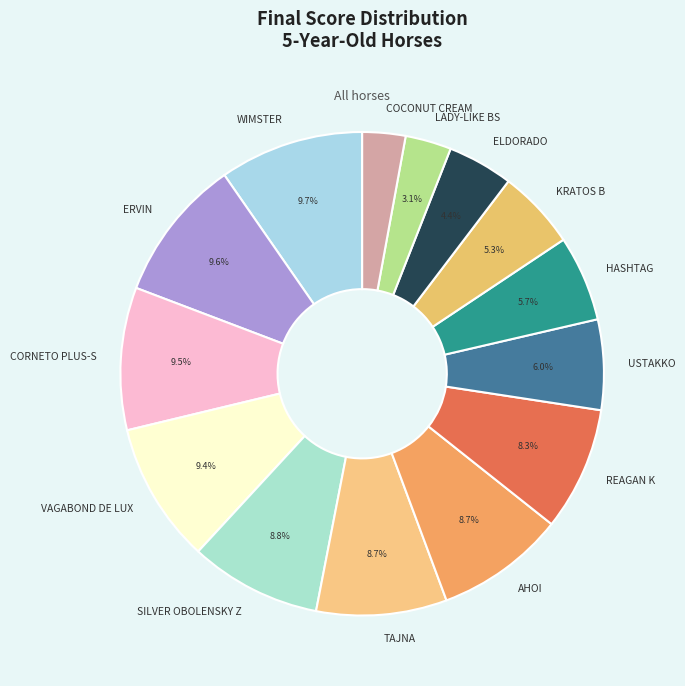

Is there any slice that represents more than half of the pie?

No